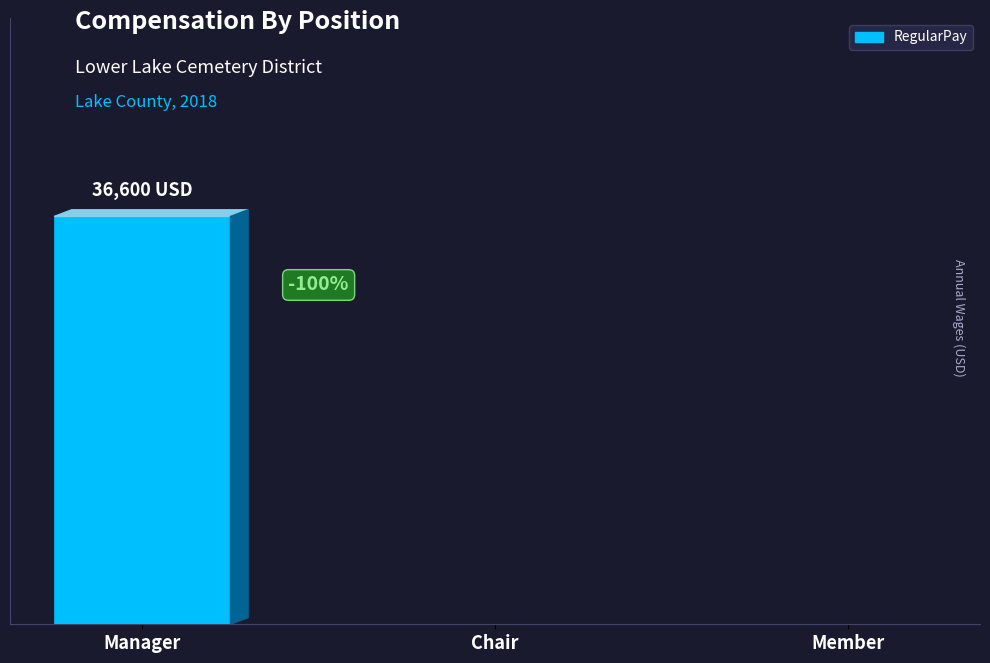

Which category has the highest value across all series?

Manager